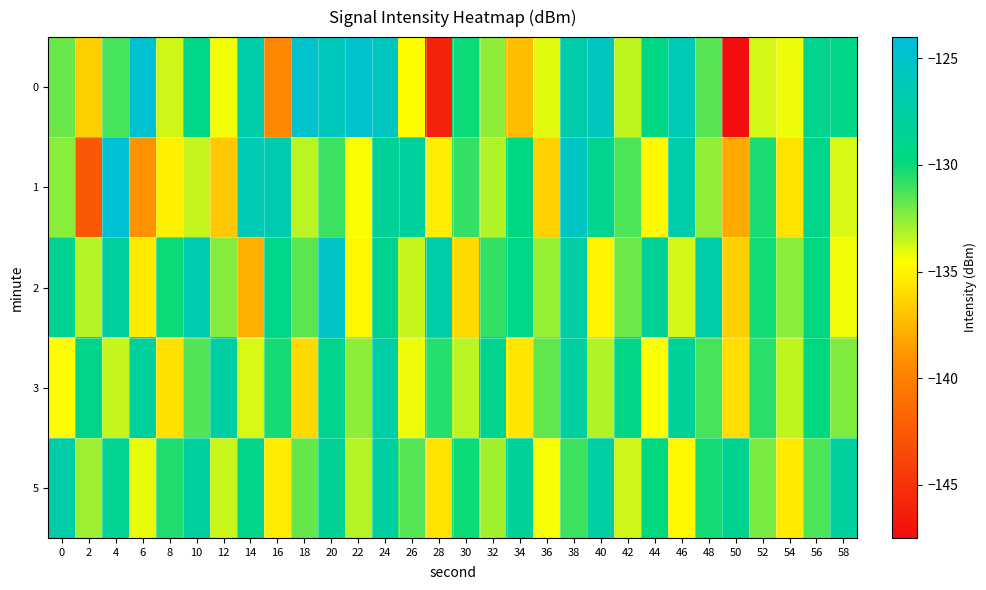

What is the smallest value displayed?

-147.3